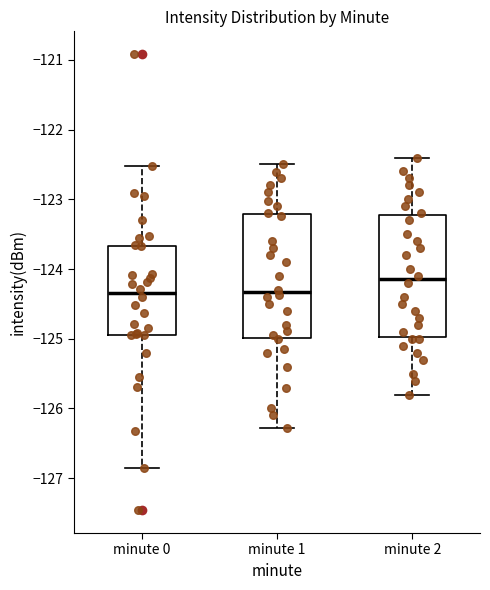

Reading left to right, read every box against the y-axis: the position of its median line, the range the box covers, and the ends of its whiskers. The values are not printed on the chart, so give them approximately, as read against the axis.

minute 0: median -124.3, box -124.9 to -123.7, whiskers -126.9 to -122.5
minute 1: median -124.3, box -125.0 to -123.2, whiskers -126.3 to -122.5
minute 2: median -124.1, box -125.0 to -123.2, whiskers -125.8 to -122.4